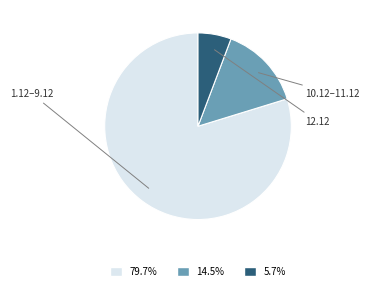

How many slices are in this pie chart?

3